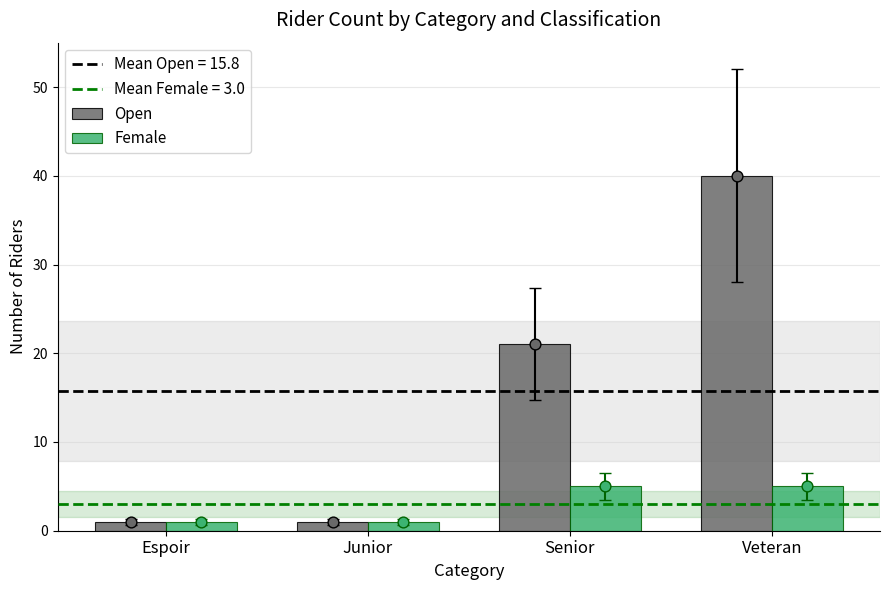

Which series has the widest spread of Y values?

Open